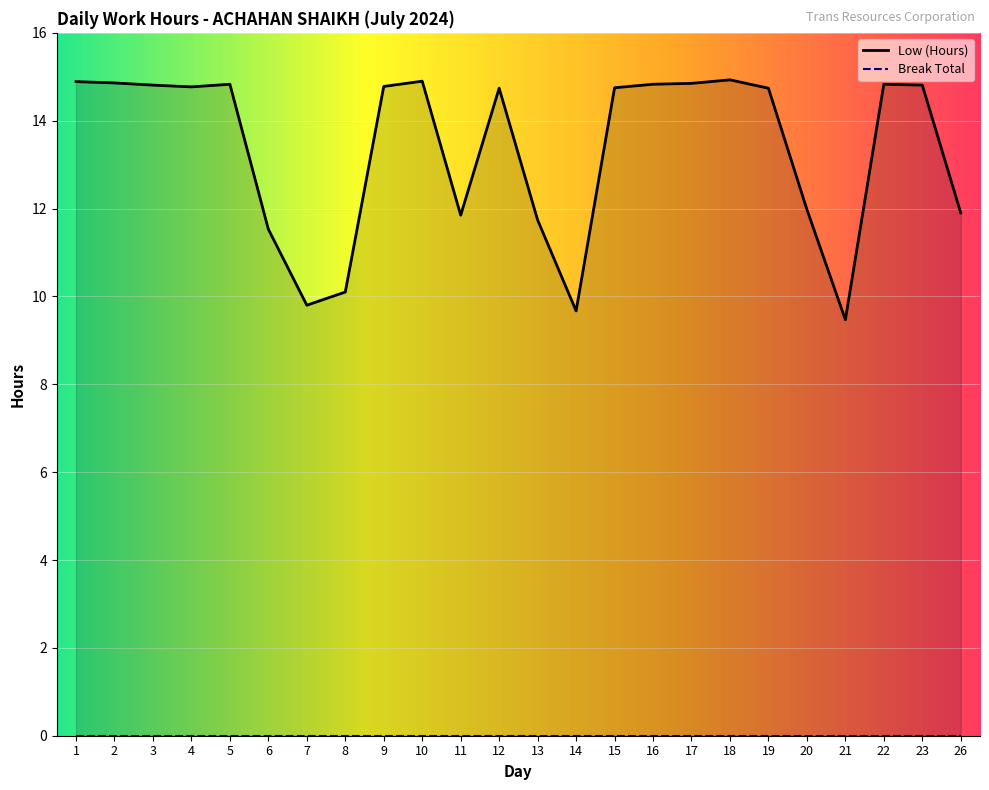

How many data points does each series have?

24